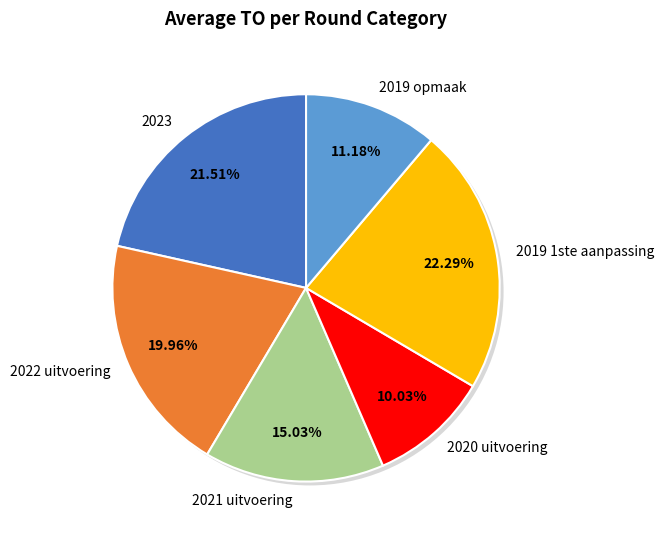

Does any single category account for the majority?

No